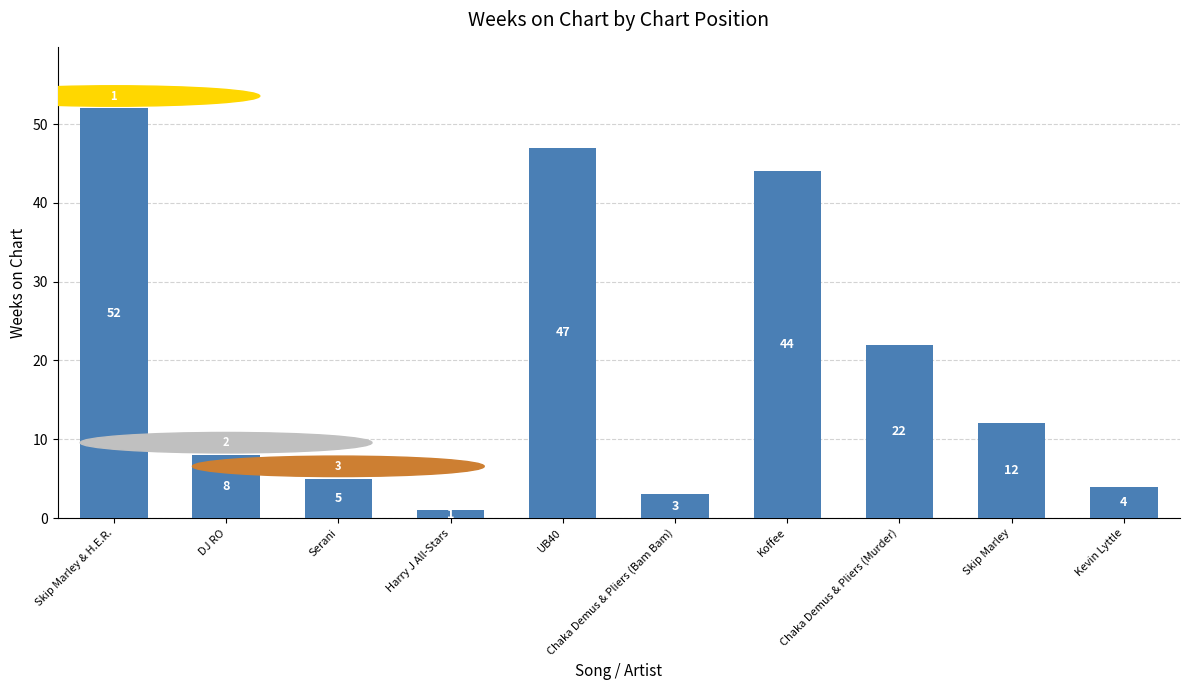

The value at Serani is 5. True or false?

True